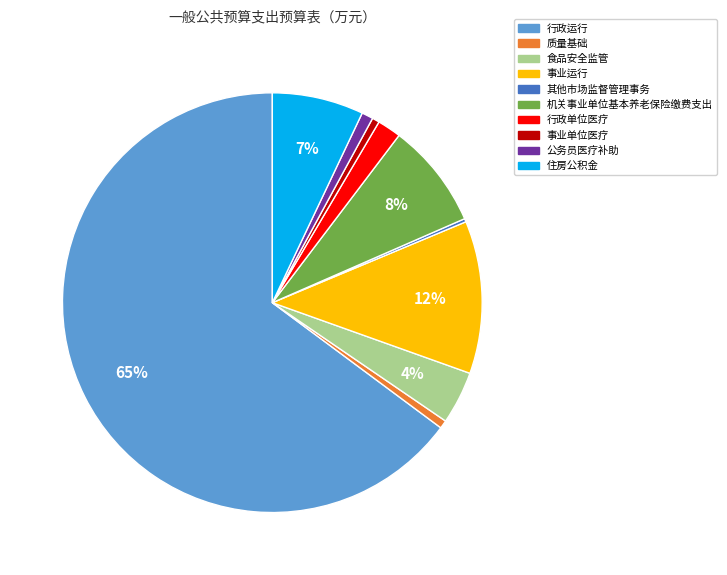

True or false: 质量基础 accounts for 11% of the total.

False